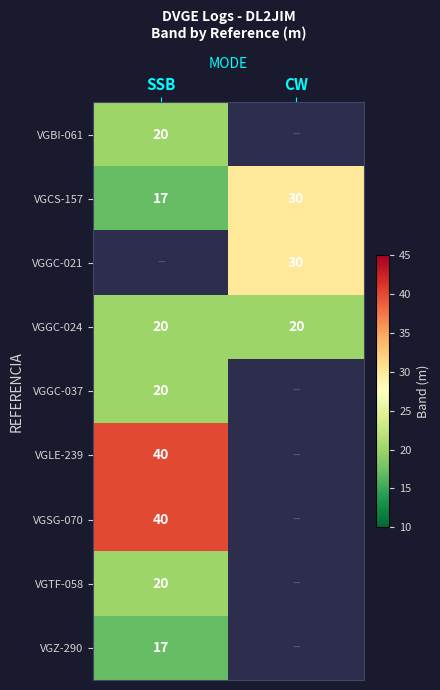

Which category has the highest value in the VGCS-157 series?

CW